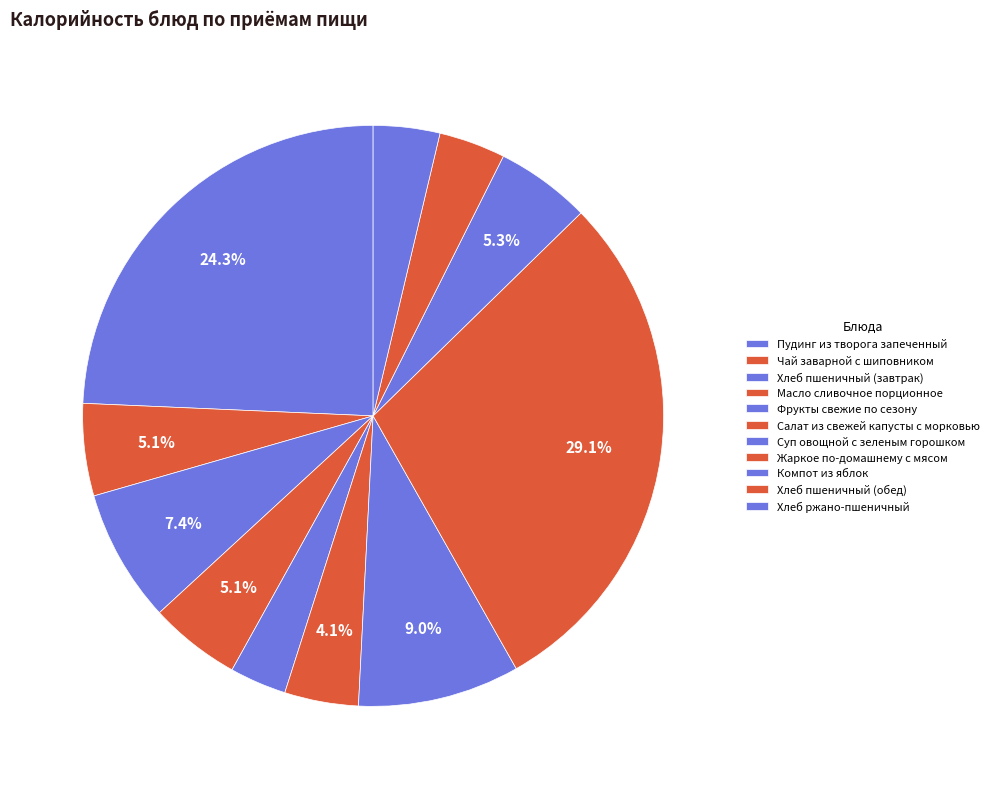

What percentage is the Жаркое по-домашнему с мясом slice, to the nearest percent?

29%